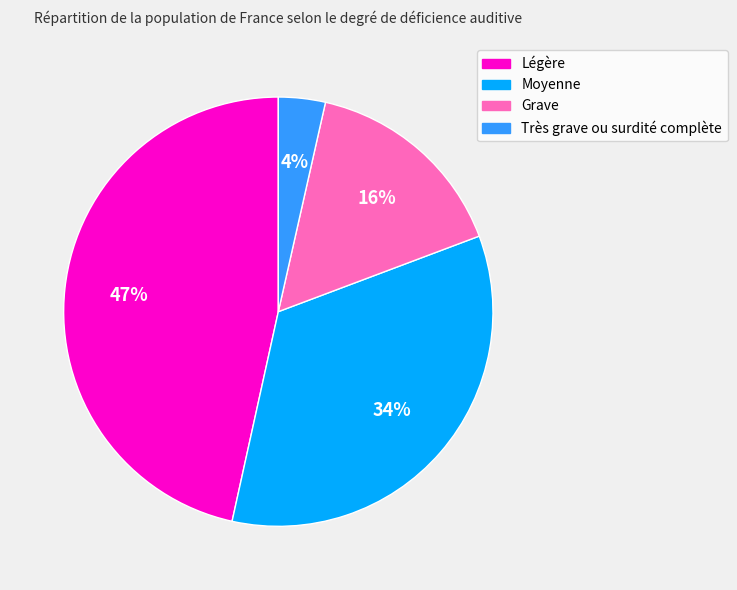

How many segments does this pie chart have?

4